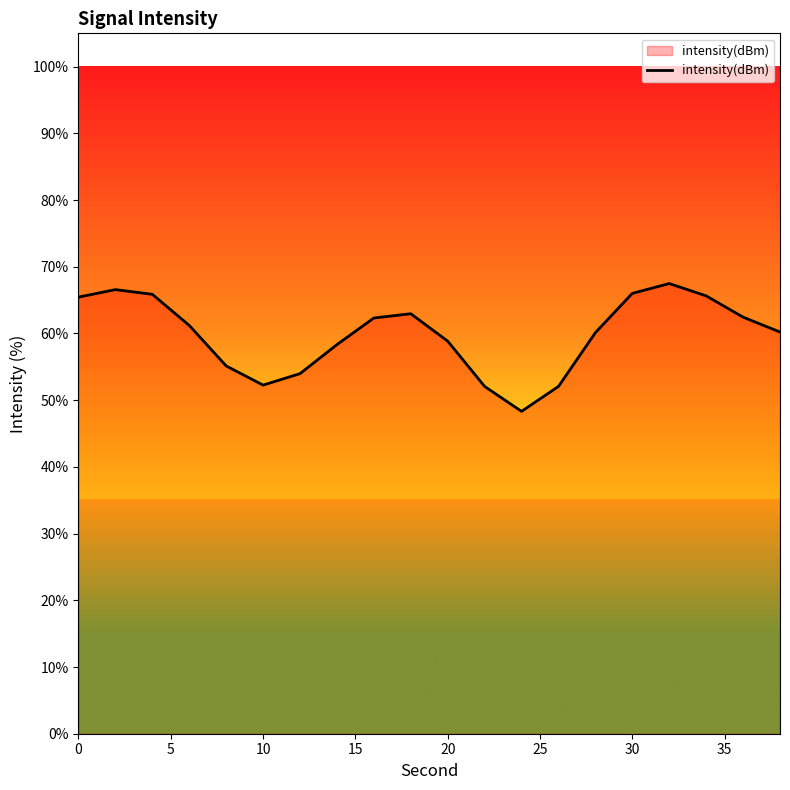

What is the difference between the maximum and minimum values?

19.2